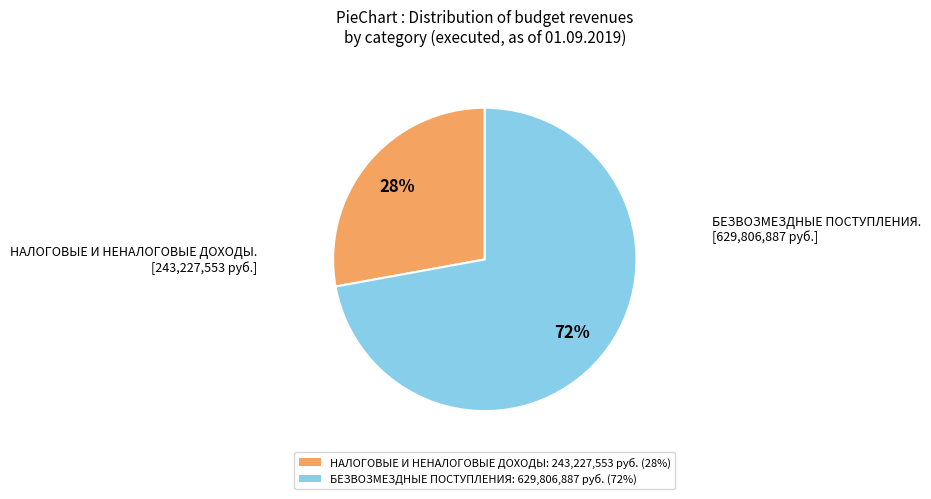

To the nearest percent, what percentage of the pie is БЕЗВОЗМЕЗДНЫЕ ПОСТУПЛЕНИЯ?

72%